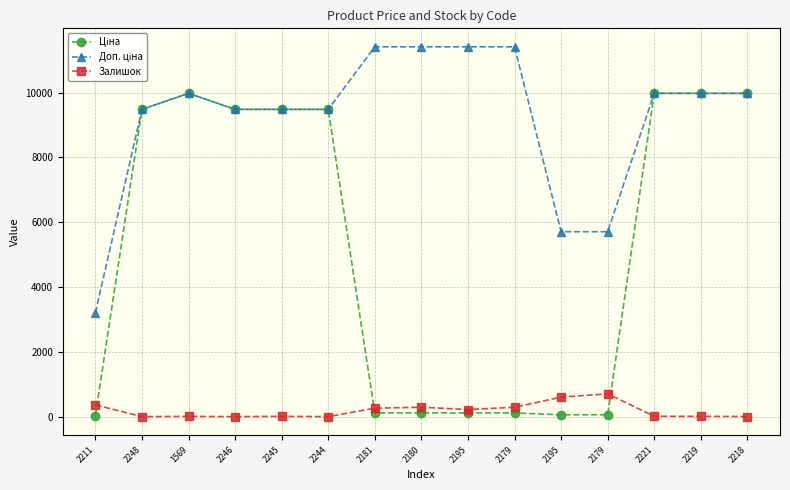

How many lines are shown in the chart?

3